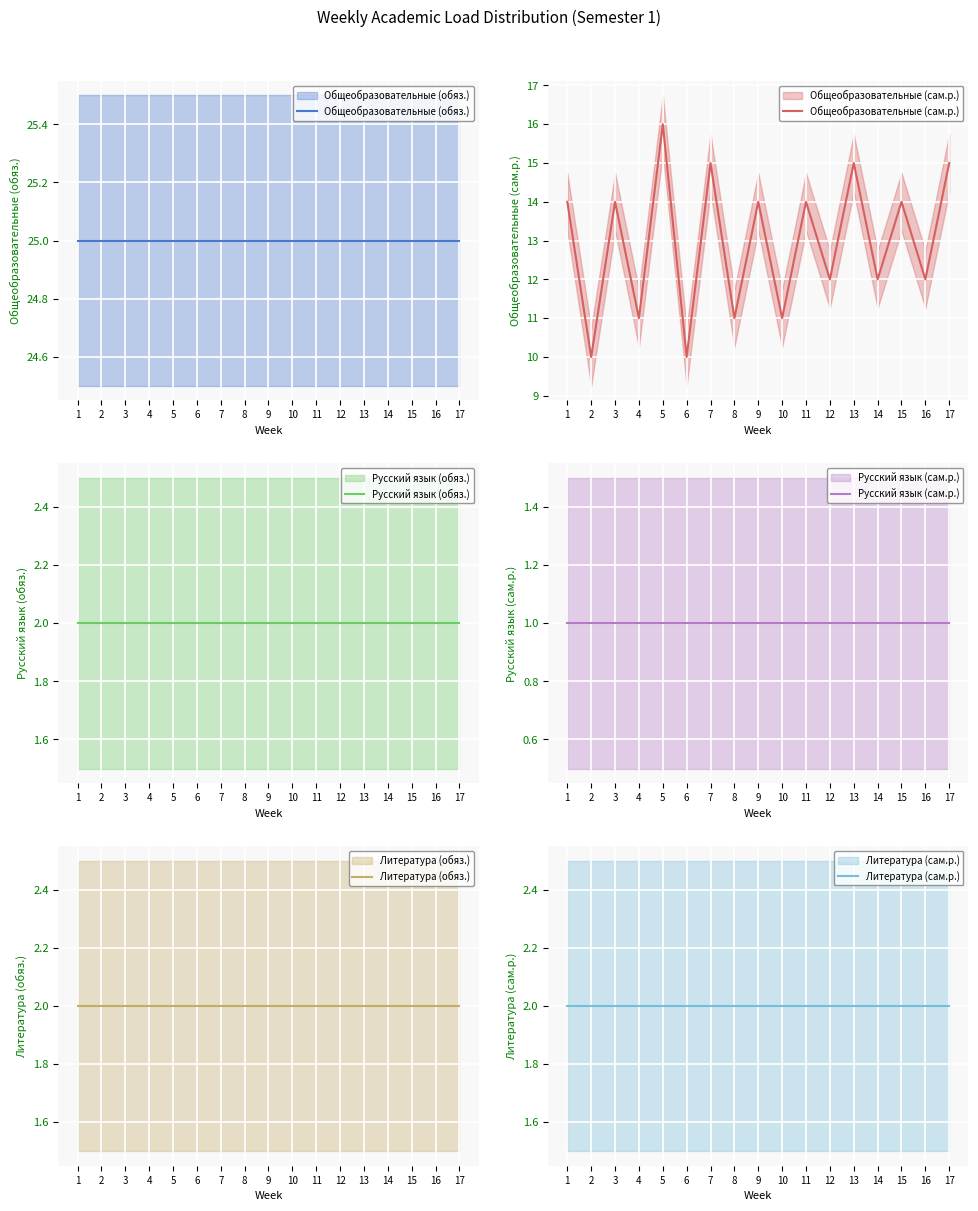

At how many categories does at least one series exceed 4?

17